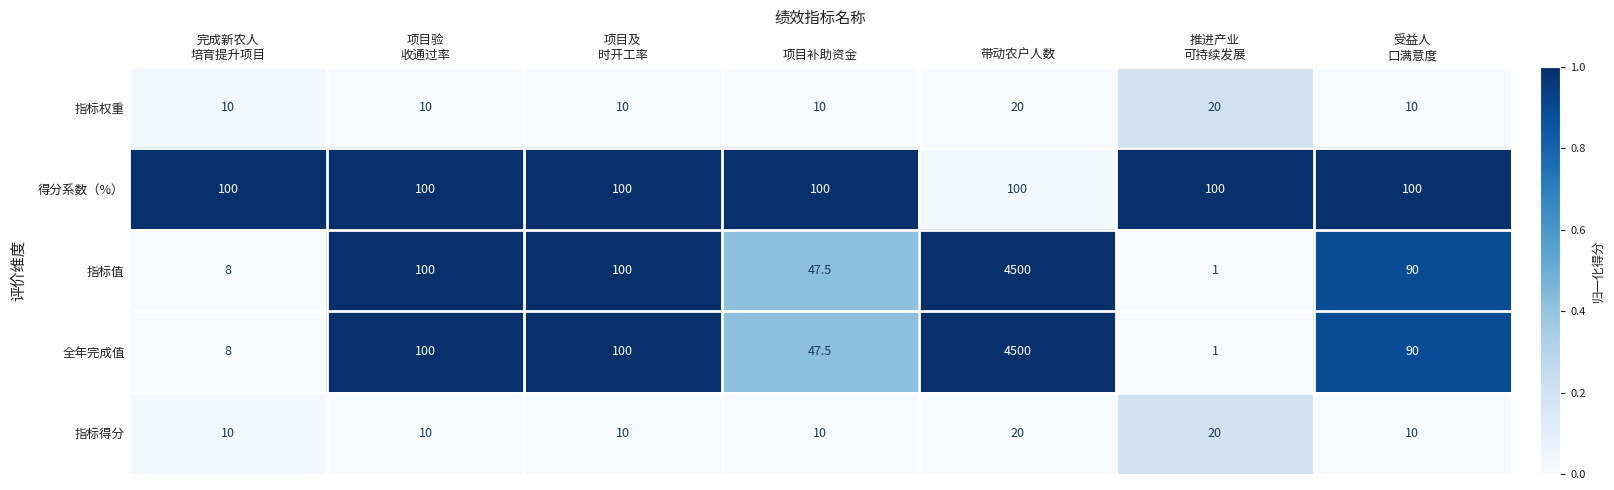

What is the spread (max minus min) of values at 项目及
时开工率?

90.0